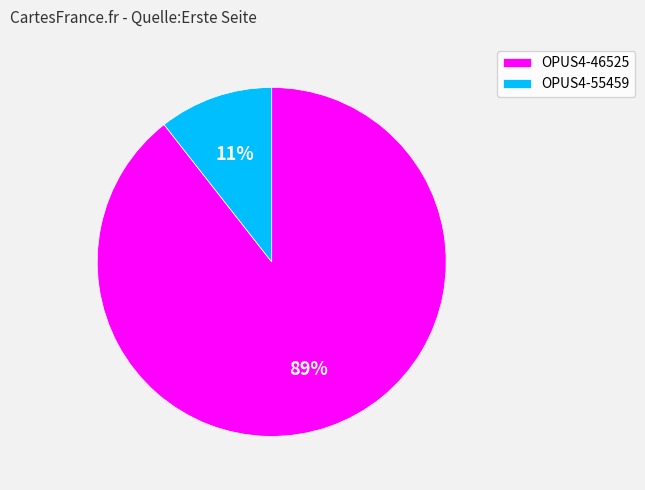

How many slices are in this pie chart?

2